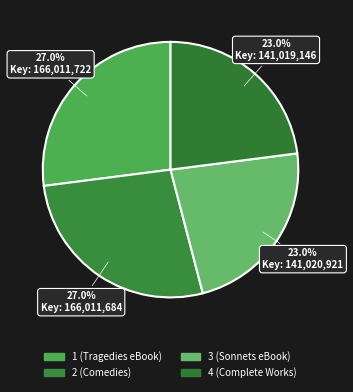

Which category has the biggest portion of the pie?

1 (Tragedies eBook)